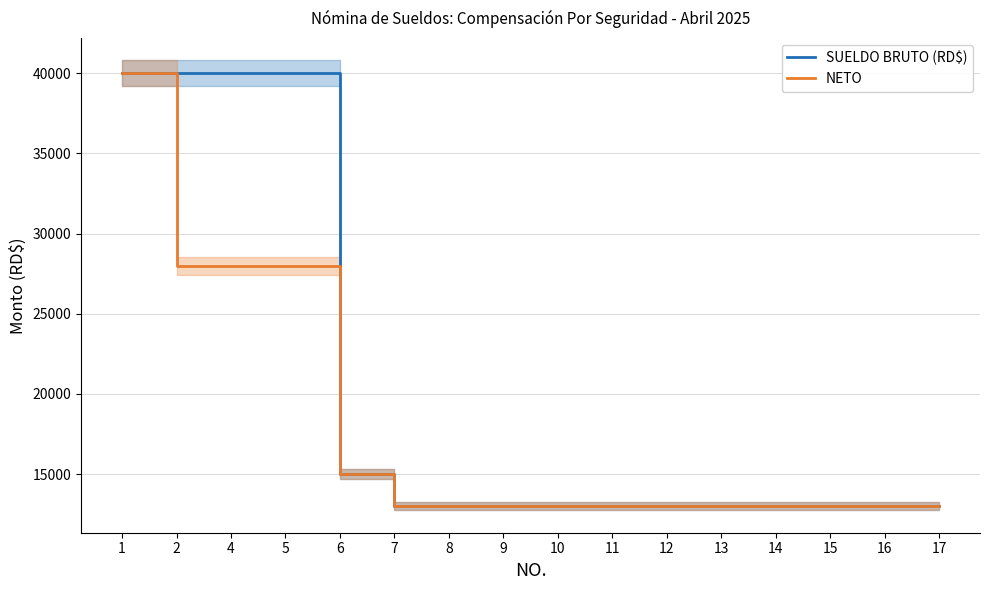

Read the NETO value at 4.

28000